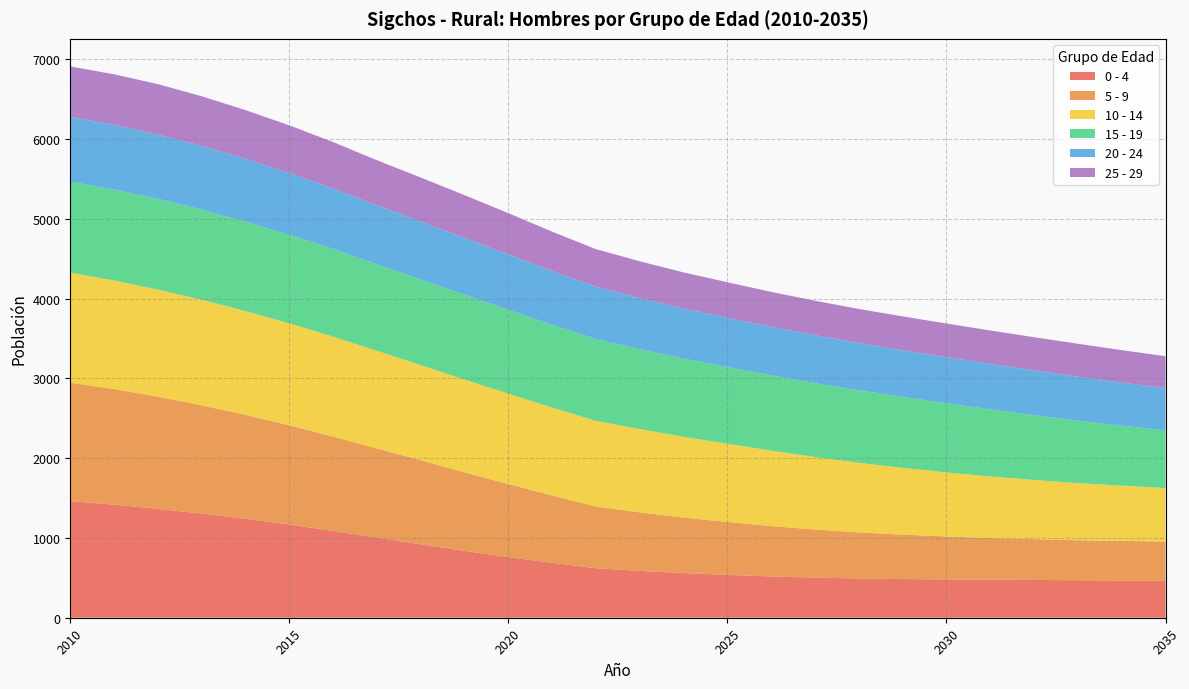

Reading left to right, what are all the values shown in this chart?

0 - 4: 2010=1462	2011=1418	2012=1365	2013=1306	2014=1241	2015=1168	2016=1089	2017=1004	2018=921	2019=838	2020=760	2021=689	2022=621	2023=587	2024=560	2025=537	2026=518	2027=503	2028=492	2029=485	2030=480	2031=476	2032=474	2033=470	2034=467	2035=462
5 - 9: 2010=1484	2011=1449	2012=1406	2013=1357	2014=1302	2015=1244	2016=1182	2017=1118	2018=1053	2019=985	2020=916	2021=844	2022=773	2023=734	2024=696	2025=663	2026=631	2027=603	2028=578	2029=557	2030=539	2031=523	2032=511	2033=501	2034=496	2035=492
10 - 14: 2010=1381	2011=1361	2012=1343	2013=1324	2014=1301	2015=1279	2016=1253	2017=1224	2018=1193	2019=1163	2020=1133	2021=1102	2022=1074	2023=1044	2024=1012	2025=981	2026=946	2027=909	2028=873	2029=837	2030=803	2031=771	2032=742	2033=717	2034=693	2035=672
15 - 19: 2010=1141	2011=1140	2012=1138	2013=1130	2014=1122	2015=1111	2016=1099	2017=1085	2018=1073	2019=1063	2020=1051	2021=1037	2022=1025	2023=1001	2024=980	2025=962	2026=944	2027=926	2028=908	2029=889	2030=868	2031=842	2032=813	2033=783	2034=752	2035=723
20 - 24: 2010=811	2011=810	2012=806	2013=798	2014=787	2015=773	2016=757	2017=739	2018=727	2019=713	2020=695	2021=674	2022=656	2023=641	2024=629	2025=617	2026=608	2027=601	2028=592	2029=585	2030=578	2031=570	2032=562	2033=552	2034=540	2035=528
25 - 29: 2010=633	2011=635	2012=632	2013=623	2014=611	2015=598	2016=583	2017=566	2018=552	2019=536	2020=517	2021=494	2022=472	2023=462	2024=452	2025=446	2026=438	2027=432	2028=428	2029=425	2030=421	2031=419	2032=415	2033=412	2034=407	2035=402